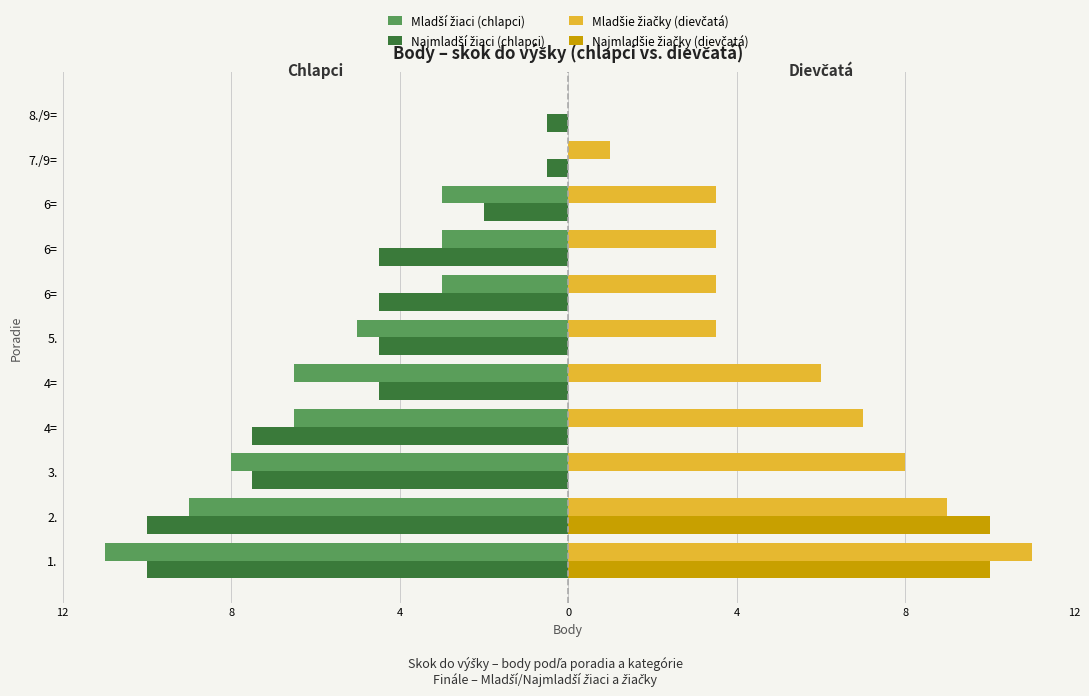

How many positive values does the Mladšie žiačky (dievčatá) series have?

10